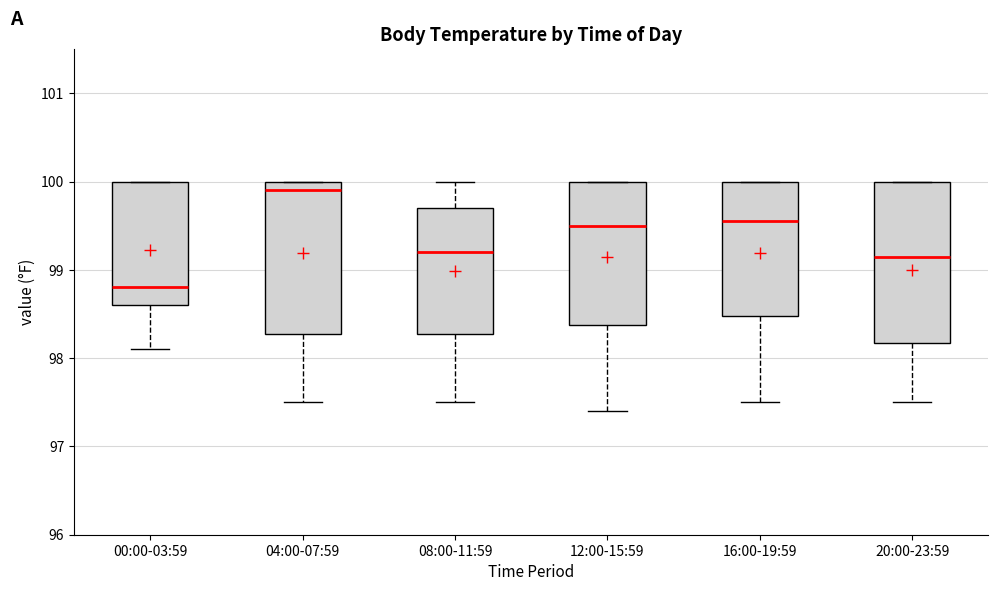

Reading left to right, transcribe this box plot: for each box, give where its median line is, the range the box spans, and where its two whiskers end, as read against the y-axis. The values are not printed on the chart, so give them approximately, as read against the axis.

00:00-03:59: median 98.8, box 98.6 to 100.0, whiskers 98.1 to 100.0
04:00-07:59: median 99.9, box 98.3 to 100.0, whiskers 97.5 to 100.0
08:00-11:59: median 99.2, box 98.3 to 99.7, whiskers 97.5 to 100.0
12:00-15:59: median 99.5, box 98.4 to 100.0, whiskers 97.4 to 100.0
16:00-19:59: median 99.6, box 98.5 to 100.0, whiskers 97.5 to 100.0
20:00-23:59: median 99.2, box 98.2 to 100.0, whiskers 97.5 to 100.0